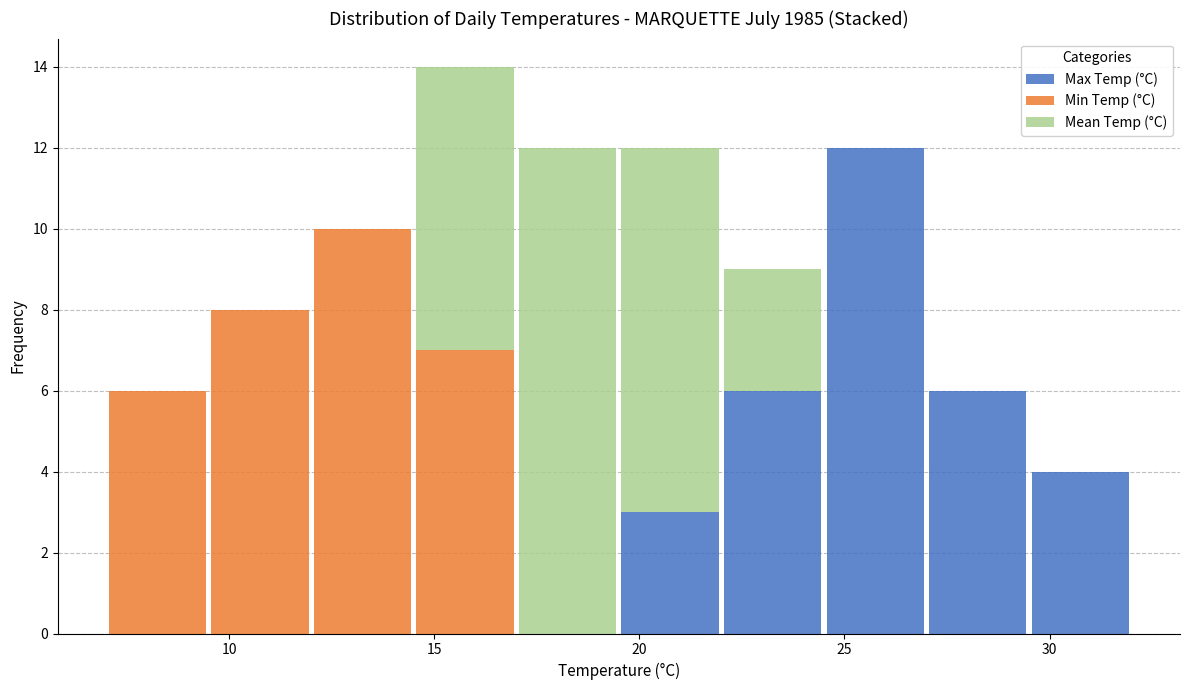

What is the total height of the stacked bar covering 24.5 to 27.0 on the x-axis? The values are not printed on the chart, so give them approximately, as read against the axis.

12